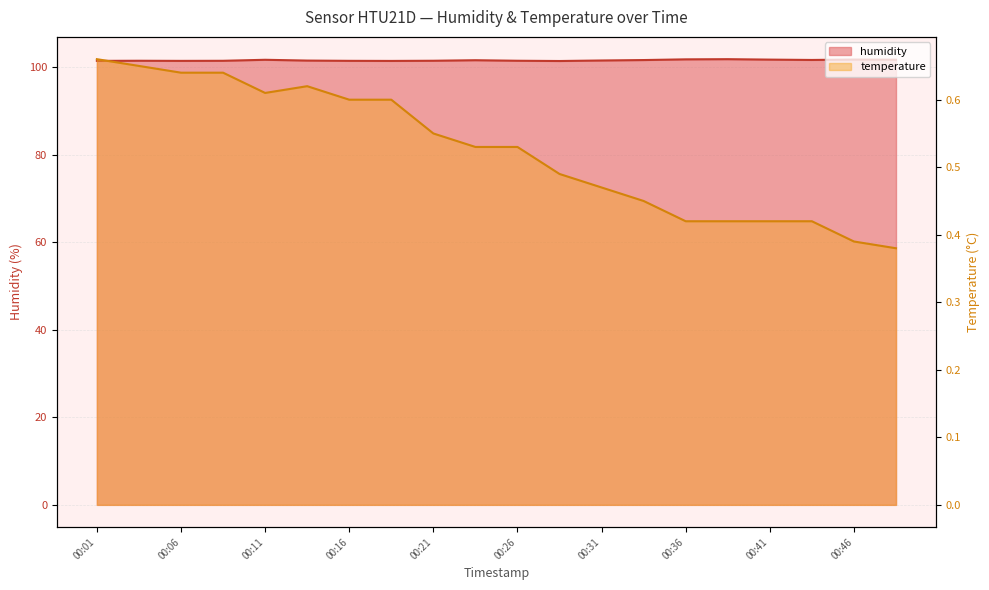

Reading right to left, list all the values displayed in this chart.

humidity: 00:48=101.8	00:46=101.8	00:43=101.7	00:41=101.8	00:38=101.9	00:36=101.9	00:33=101.7	00:31=101.6	00:28=101.5	00:26=101.5	00:23=101.7	00:21=101.5	00:18=101.5	00:16=101.5	00:14=101.6	00:11=101.8	00:09=101.5	00:06=101.5	00:04=101.5	00:01=101.5
temperature: 00:48=0.4	00:46=0.4	00:43=0.4	00:41=0.4	00:38=0.4	00:36=0.4	00:33=0.5	00:31=0.5	00:28=0.5	00:26=0.5	00:23=0.5	00:21=0.6	00:18=0.6	00:16=0.6	00:14=0.6	00:11=0.6	00:09=0.6	00:06=0.6	00:04=0.7	00:01=0.7